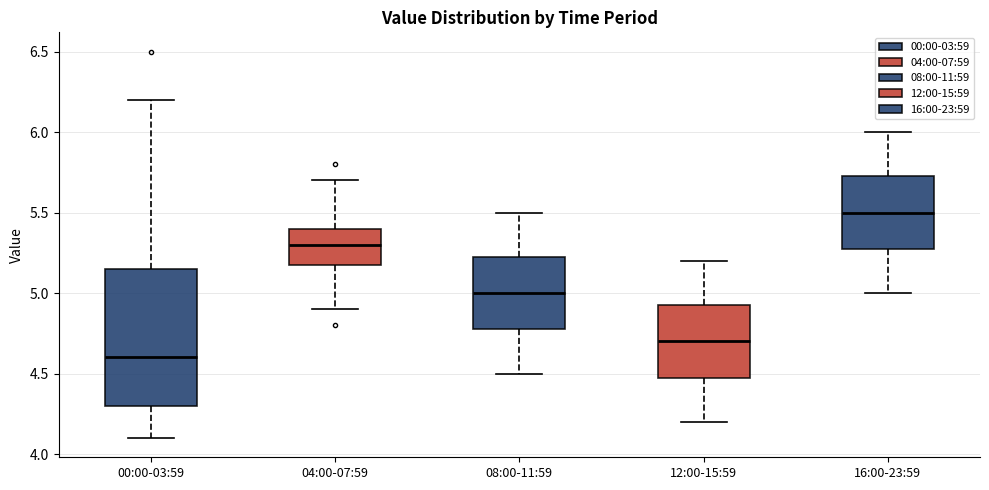

Reading left to right, transcribe this box plot: for each box, give where its median line is, the range the box spans, and where its two whiskers end, as read against the y-axis. The values are not printed on the chart, so give them approximately, as read against the axis.

00:00-03:59: median 4.60, box 4.30 to 5.15, whiskers 4.10 to 6.20
04:00-07:59: median 5.30, box 5.20 to 5.40, whiskers 4.90 to 5.70
08:00-11:59: median 5.00, box 4.80 to 5.25, whiskers 4.50 to 5.50
12:00-15:59: median 4.70, box 4.50 to 4.95, whiskers 4.20 to 5.20
16:00-23:59: median 5.50, box 5.30 to 5.75, whiskers 5.00 to 6.00